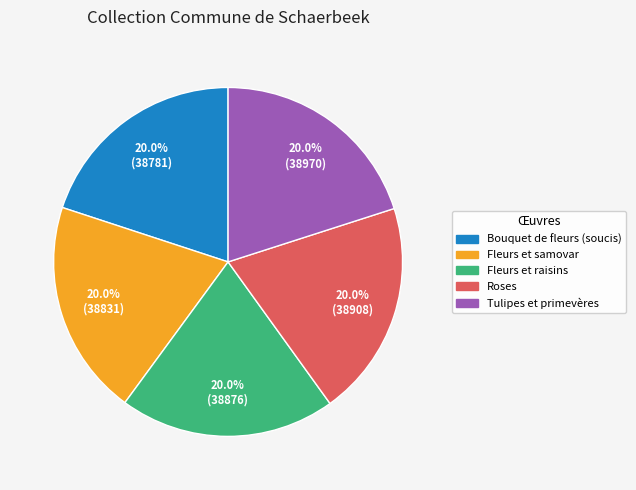

Is there a majority slice in this chart?

No